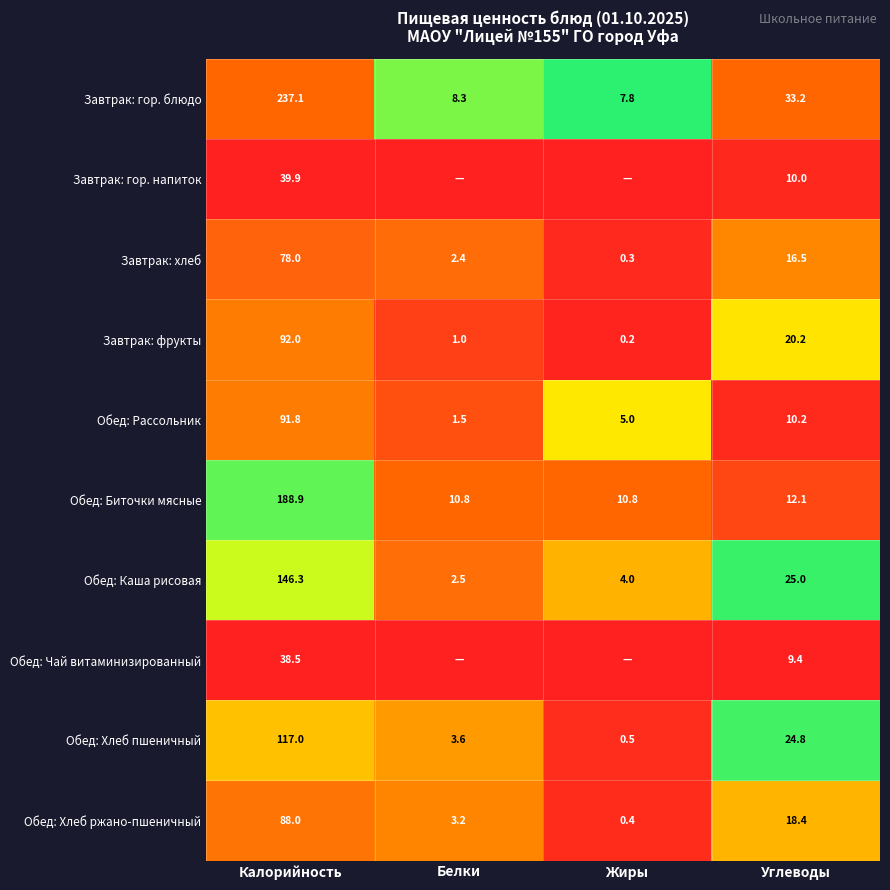

What is the spread (max minus min) of values at Калорийность?

198.6